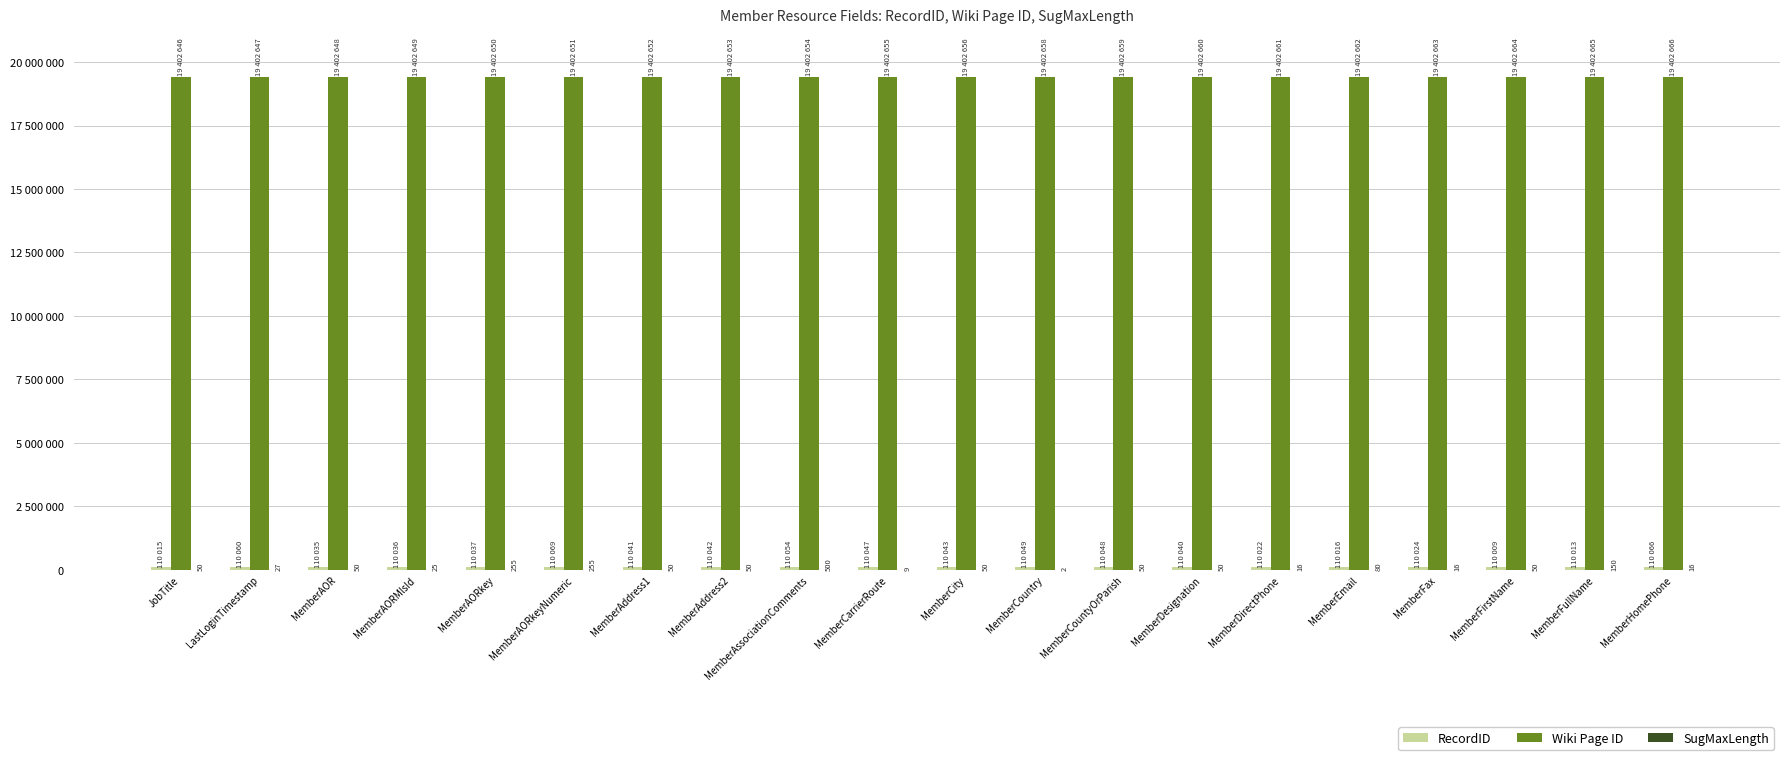

Does the chart contain stacked bars?

No